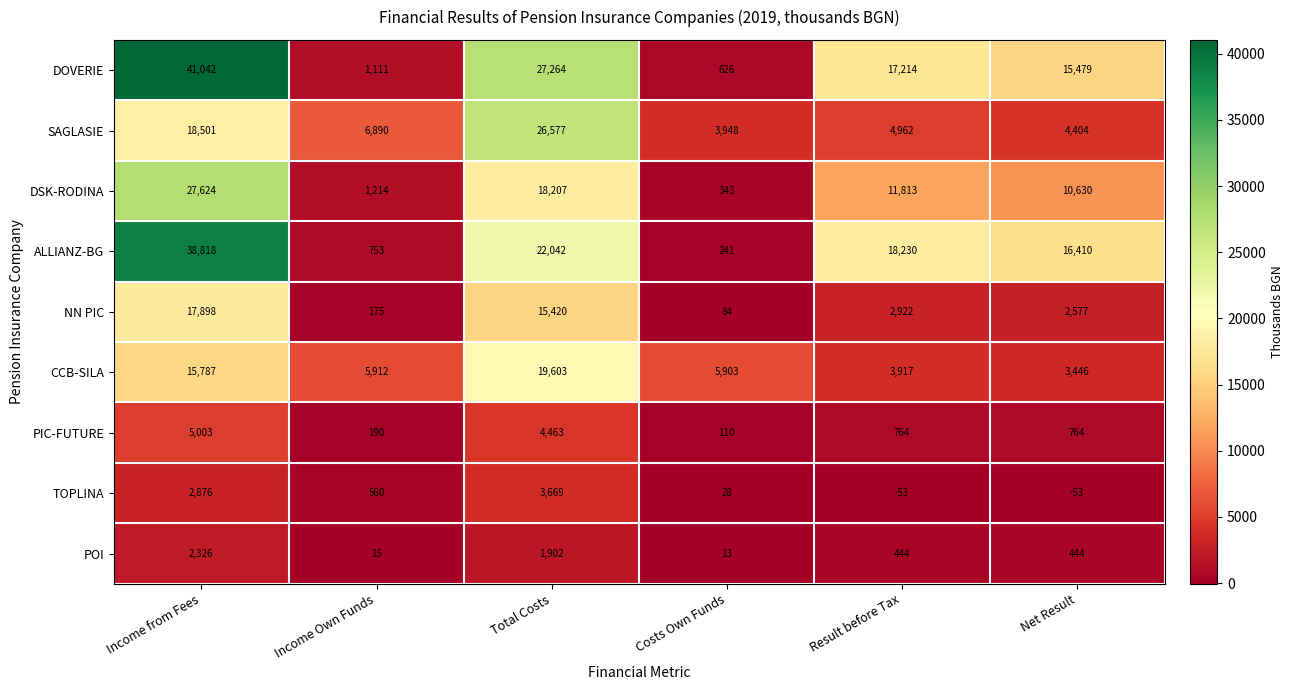

What is the greatest value displayed?

41042